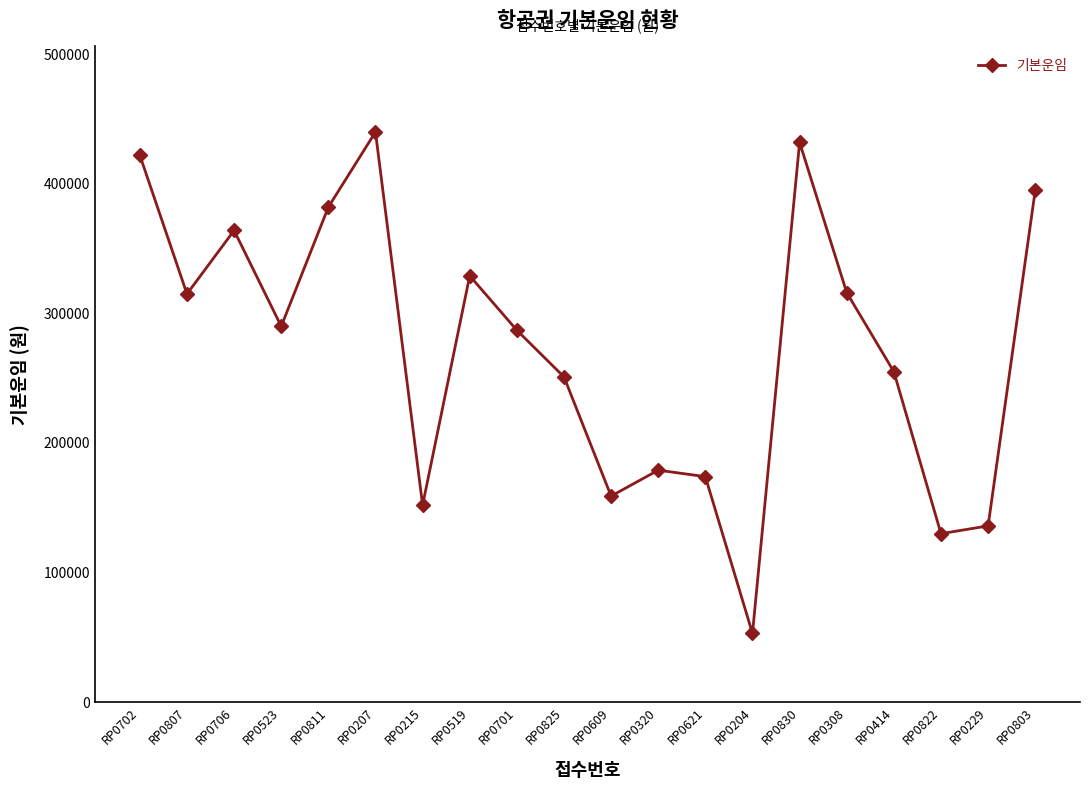

What is the smallest value displayed?

53000